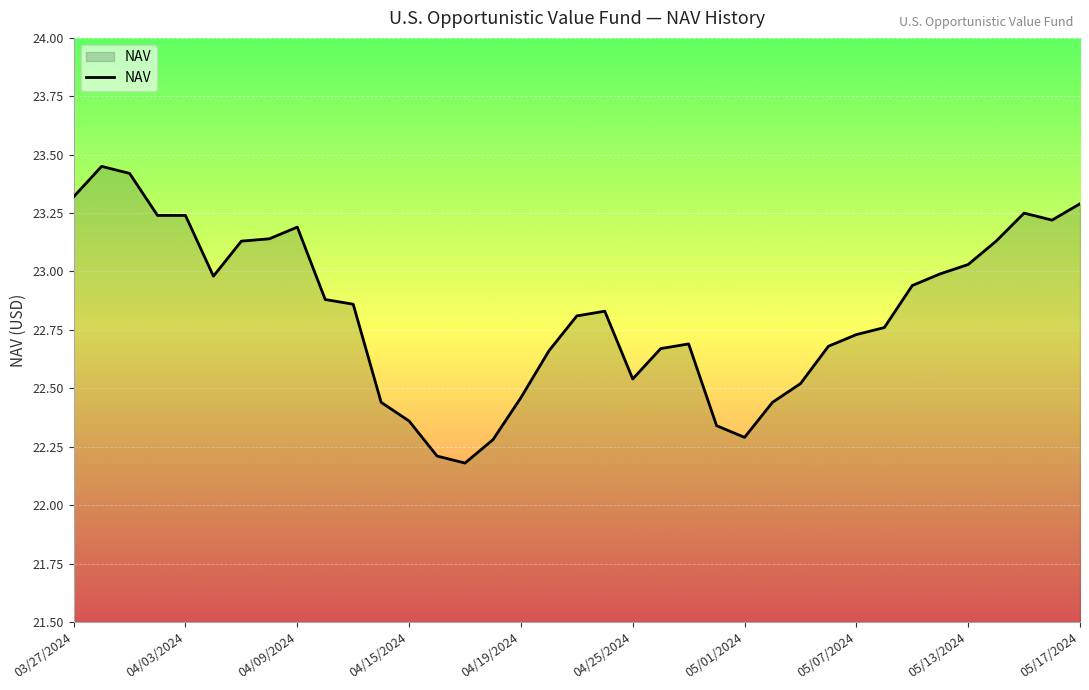

What is the minimum value shown in the chart?

22.2